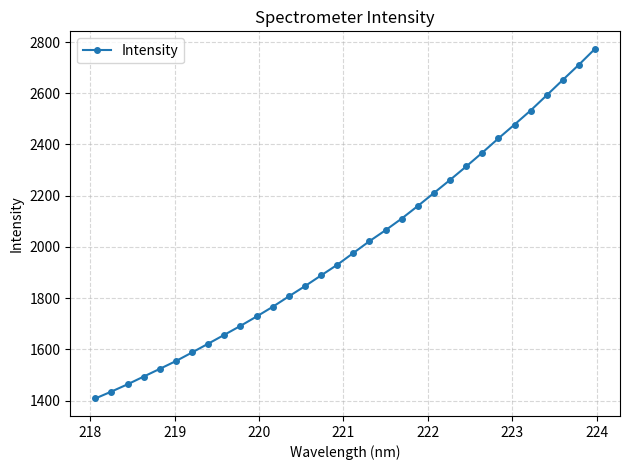

What is the sum of all values?

64056.3